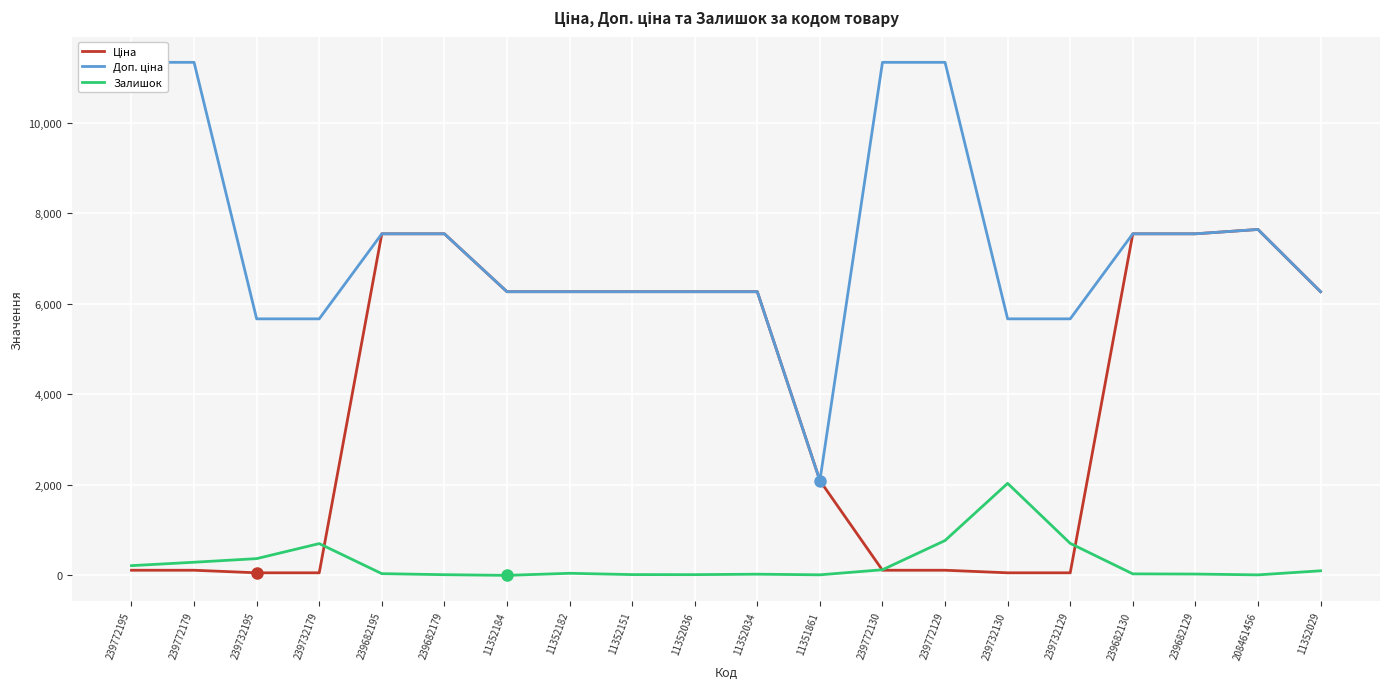

Where does the Залишок series first go above 46?

239772195